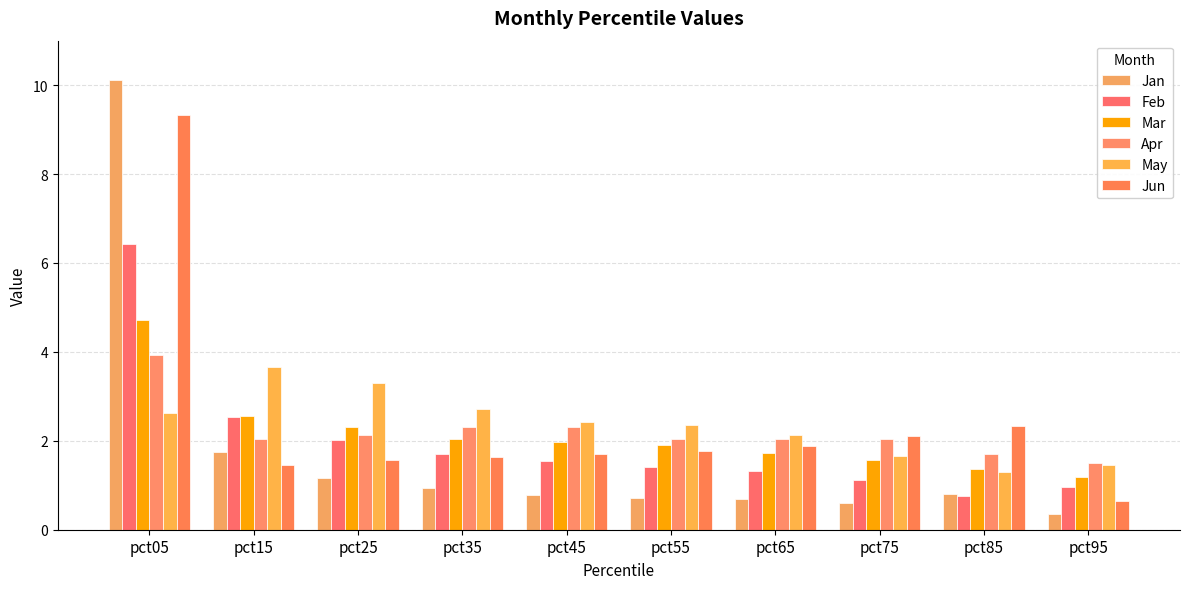

What is the spread (max minus min) of values at pct75?

1.5